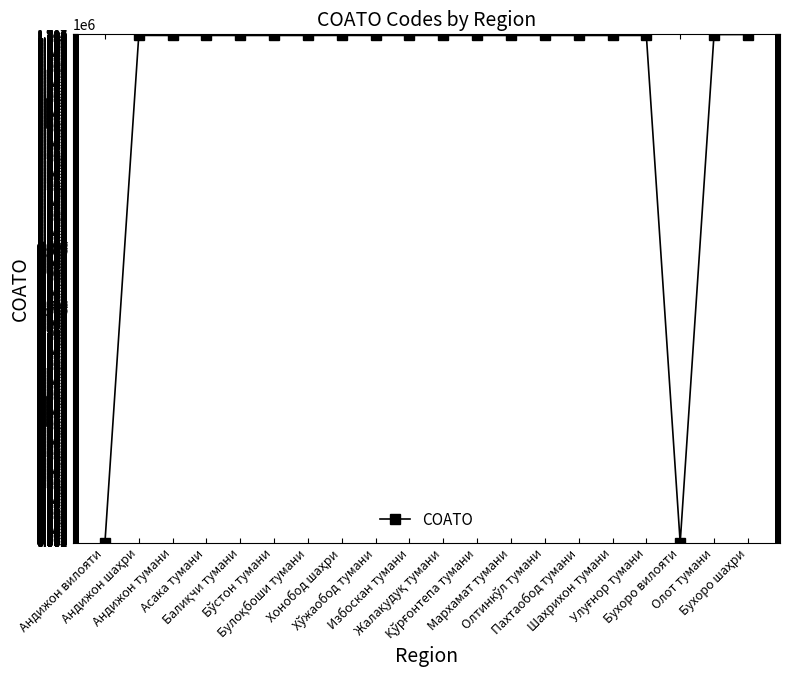

What is the sum of the values at Бухоро вилояти and Олот тумани?

1707910